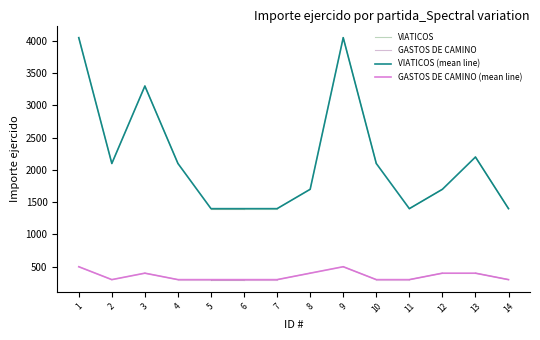

Reading left to right, list all the values displayed in this chart.

VIATICOS: 4050	2100	3300	2100	1400	1400	1400	1700	4050	2100	1400	1700	2200	1400
GASTOS DE CAMINO: 500	300	400	300	300	300	300	400	500	300	300	400	400	300